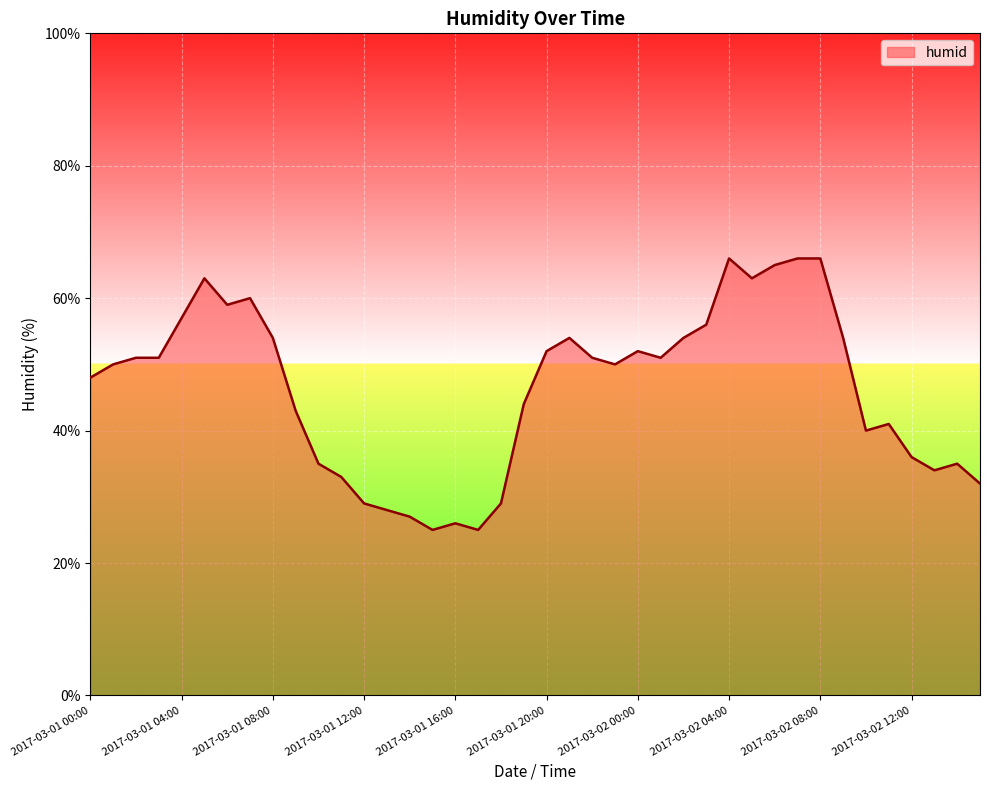

What is the difference between the maximum and minimum values?

41